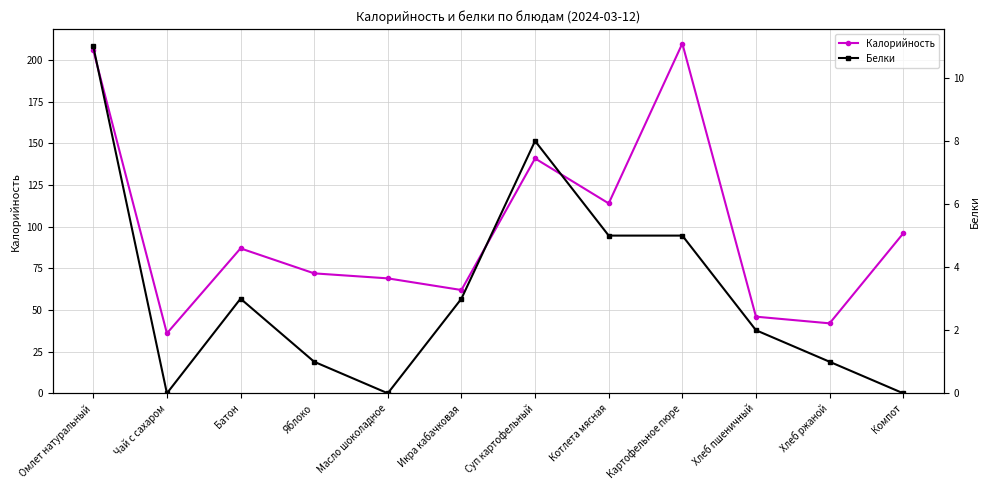

Is it true that Белки equals 3 at Икра кабачковая?

True